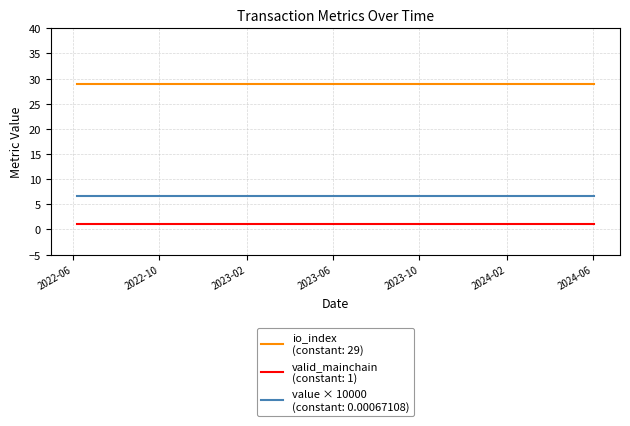

Is this an area chart (filled region under the line)?

No